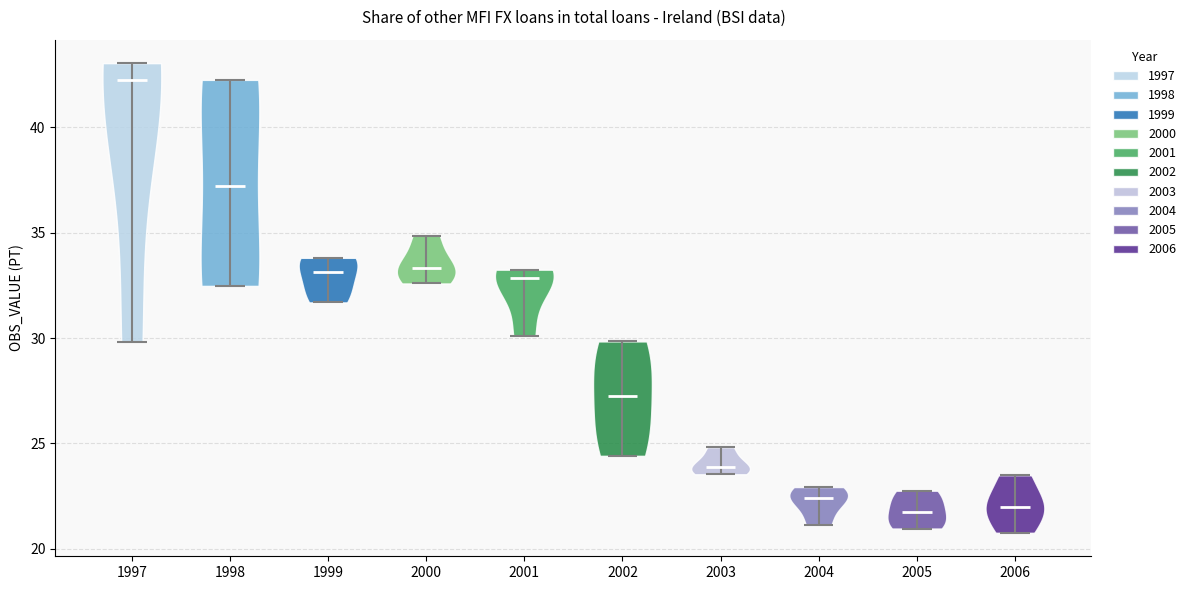

Reading left to right, read every violin against the y-axis: where its median line is, and the lowest and highest points it reaches. The values are not printed on the chart, so give them approximately, as read against the axis.

1997: median line 42.0, lowest point 30.0, highest point 43.0
1998: median line 37.0, lowest point 32.5, highest point 42.0
1999: median line 33.0, lowest point 31.5, highest point 34.0
2000: median line 33.5, lowest point 32.5, highest point 35.0
2001: median line 33.0, lowest point 30.0, highest point 33.0
2002: median line 27.5, lowest point 24.5, highest point 30.0
2003: median line 24.0, lowest point 23.5, highest point 25.0
2004: median line 22.5, lowest point 21.0, highest point 23.0
2005: median line 21.5, lowest point 21.0, highest point 23.0
2006: median line 22.0, lowest point 21.0, highest point 23.5